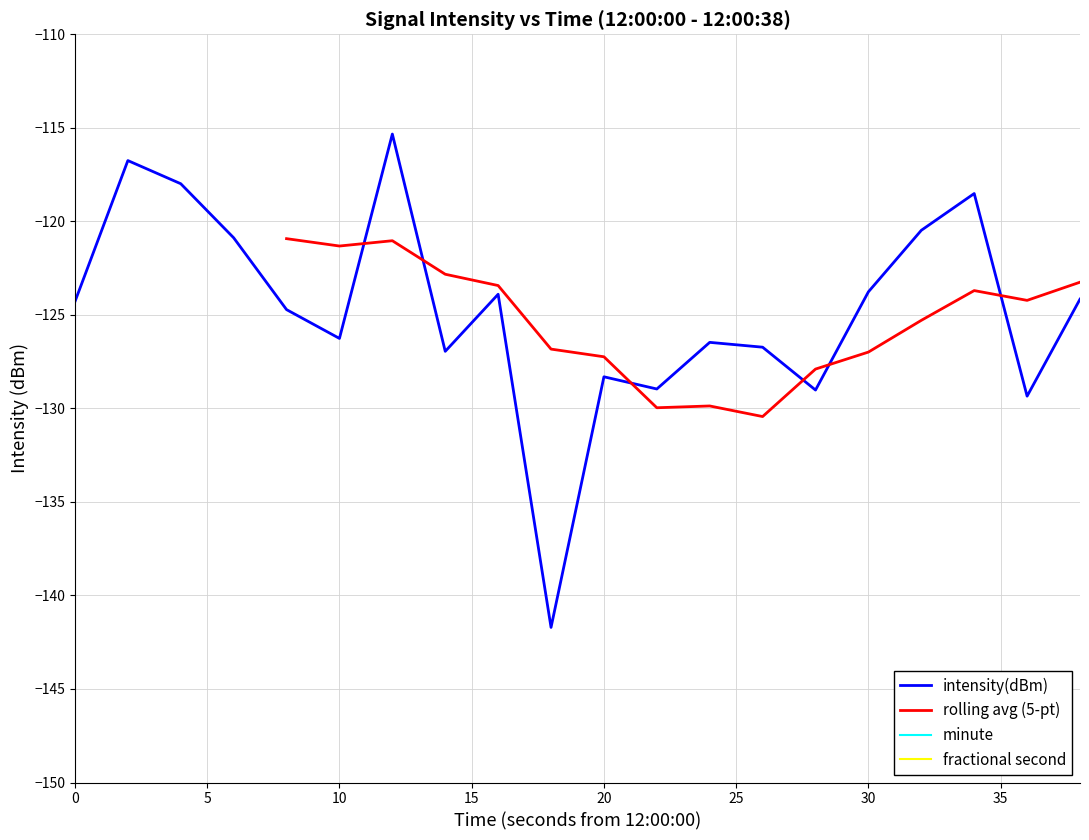

At which label does the data first exceed -124?

2